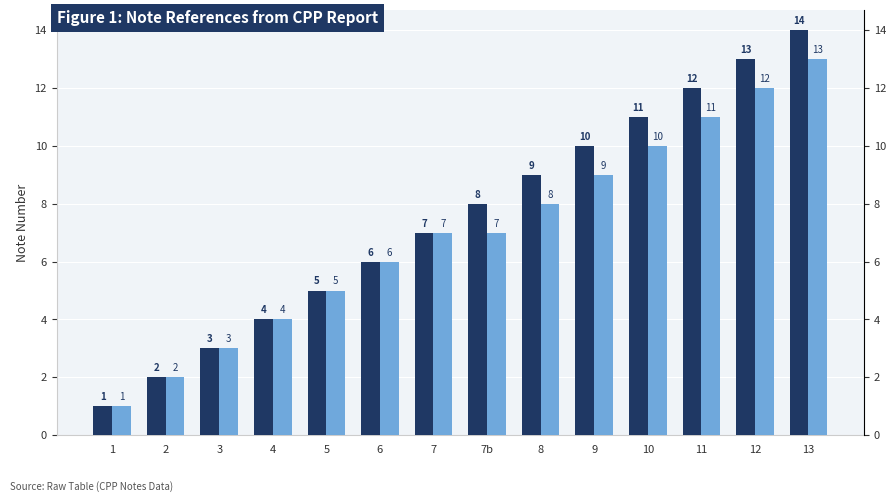

How many data points in Notes (Primary) are less than 8?

7